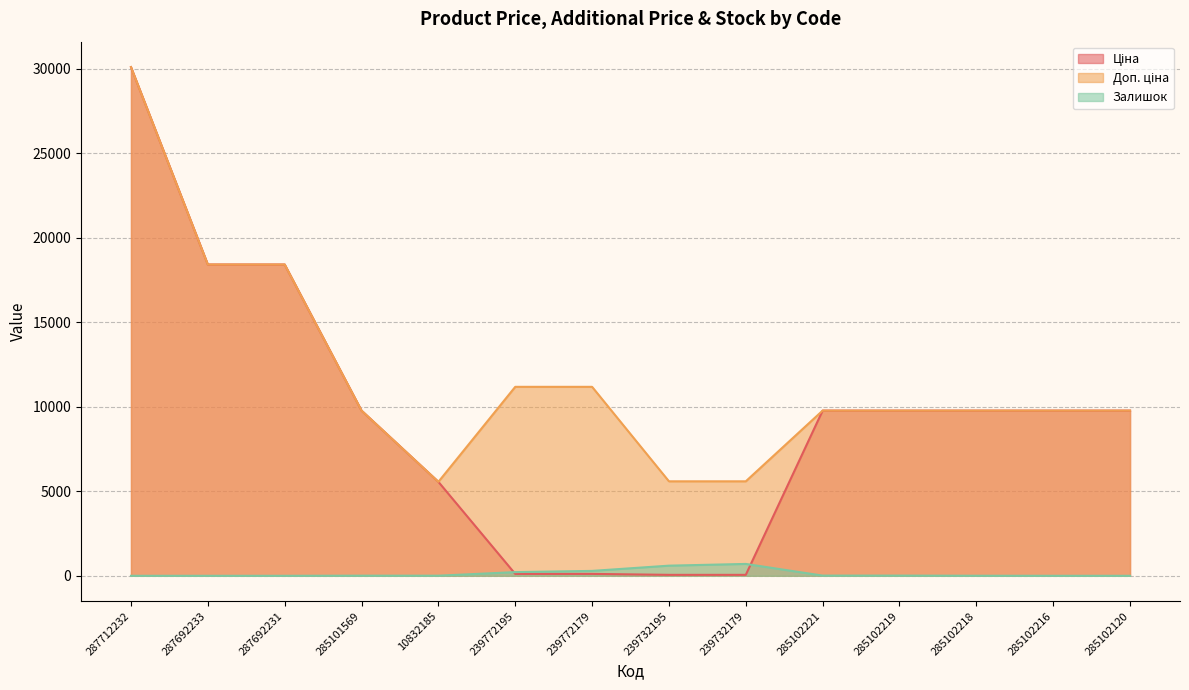

What value does the Залишок series have at 239732195?

600.0